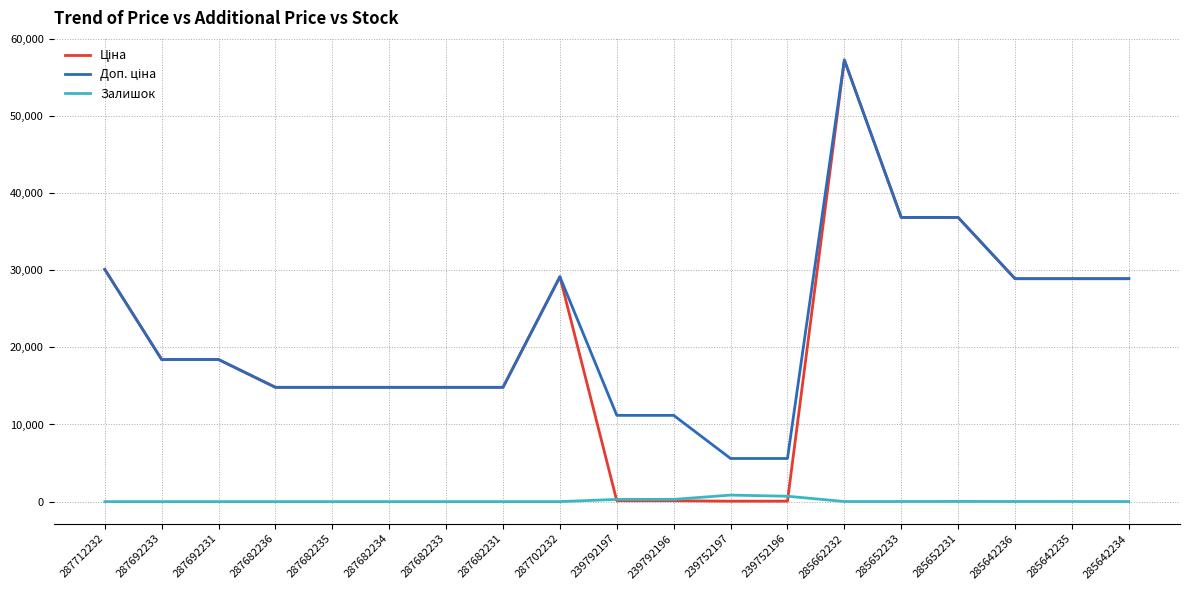

What is the maximum value shown in the chart?

57258.0